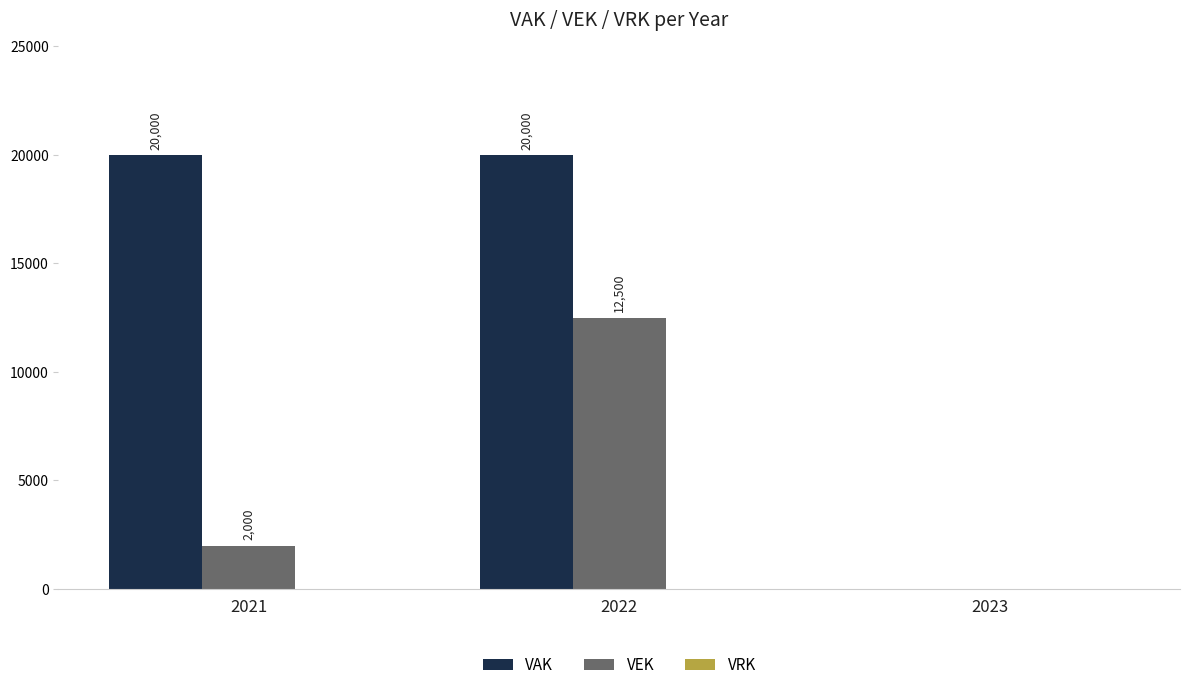

How many values in VEK are above zero?

2